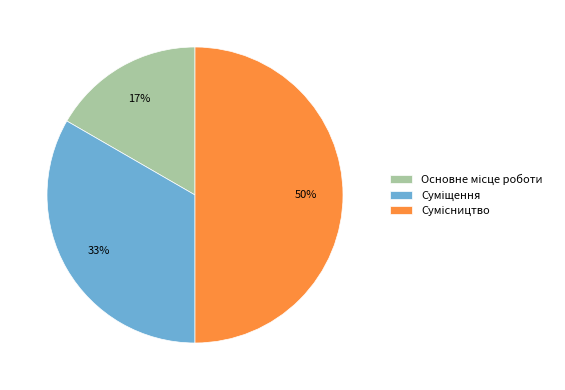

To the nearest percent, what is the average slice percentage?

33%